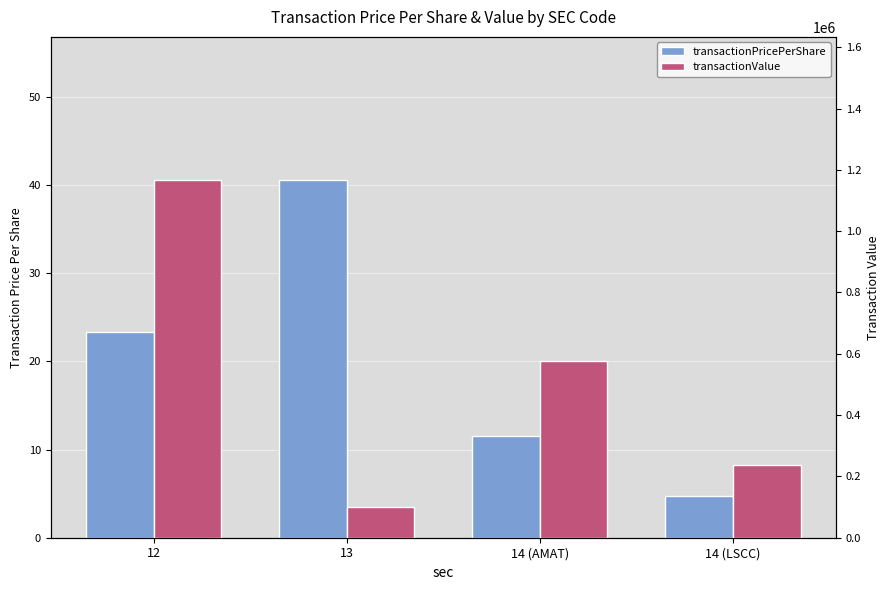

Reading left to right, list all the values displayed in this chart.

transactionPricePerShare: 23.3	40.6	11.5	4.7
transactionValue: 1167045.0	101400.0	576500.0	236950.0